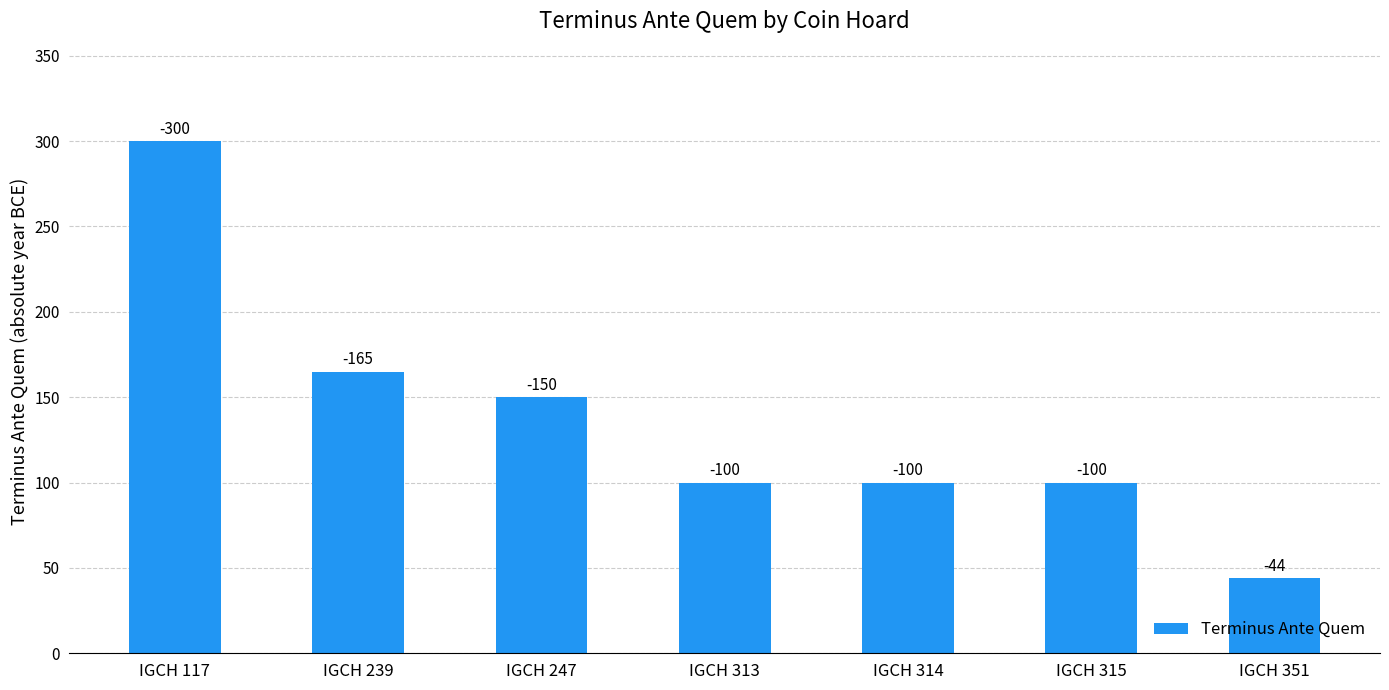

Are the bars horizontal?

No